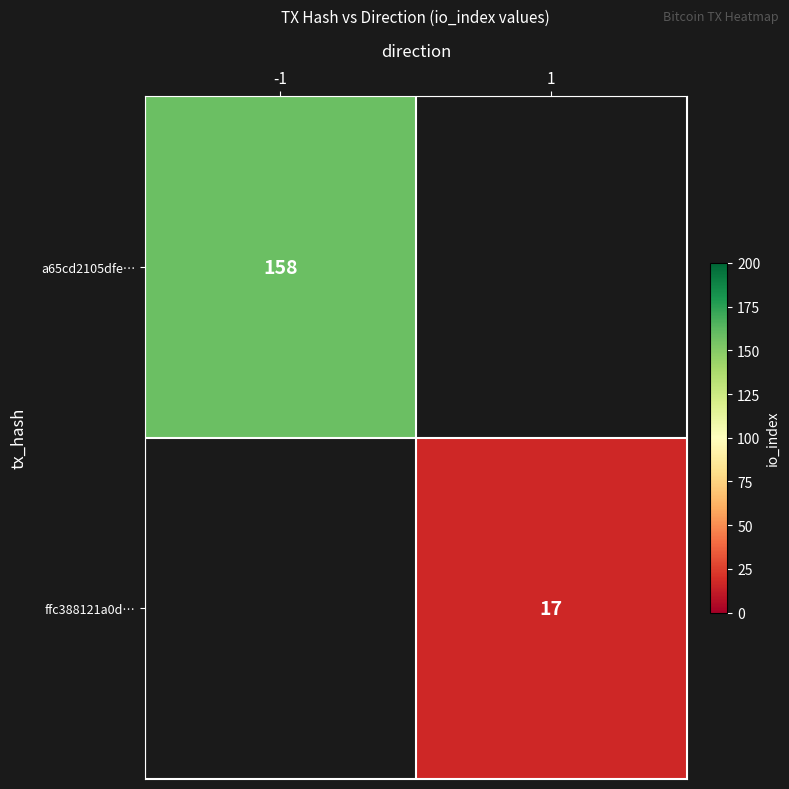

The value of a65cd2105dfe… at -1 is 158. True or false?

True